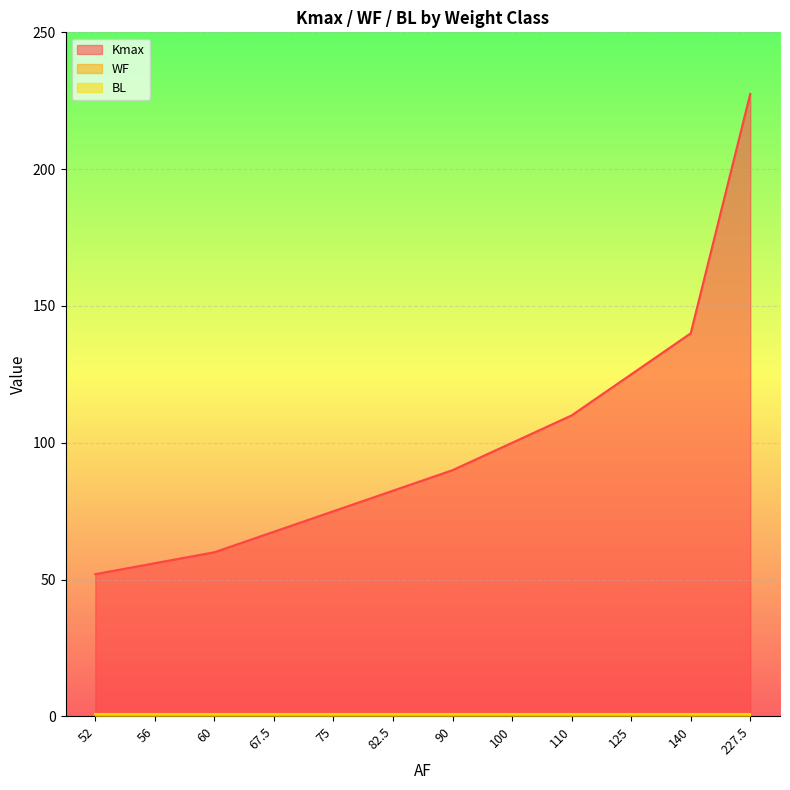

What position from the left is 60?

3